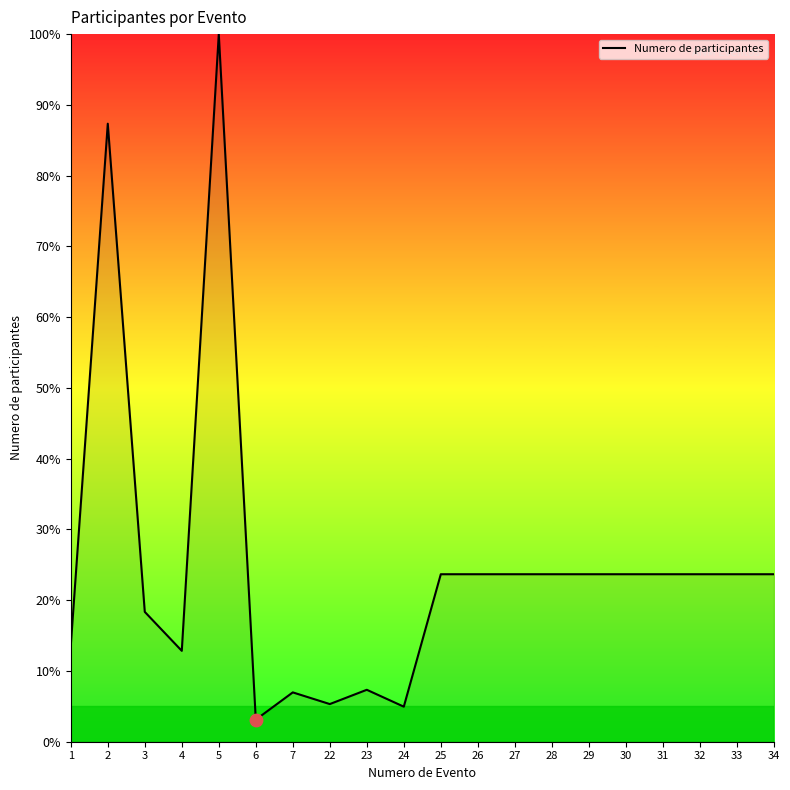

What is the ratio of the value at 27 to the value at 5?

0.2